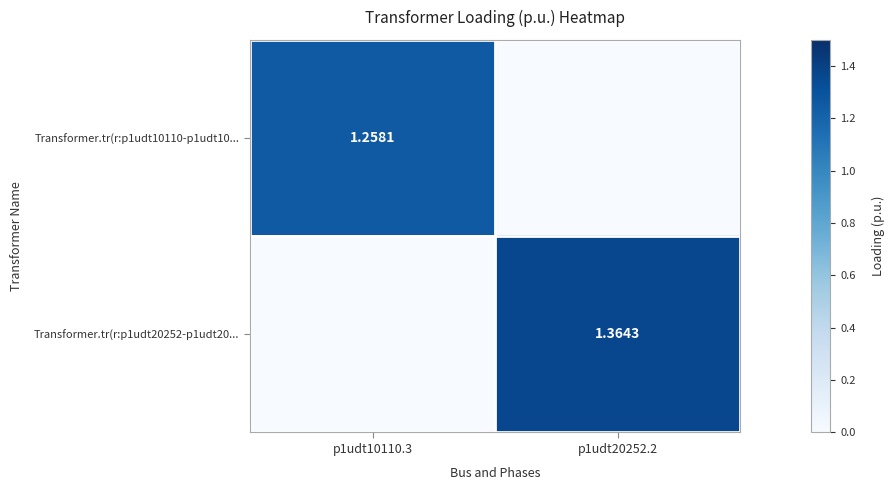

How many distinct data groups are displayed?

2